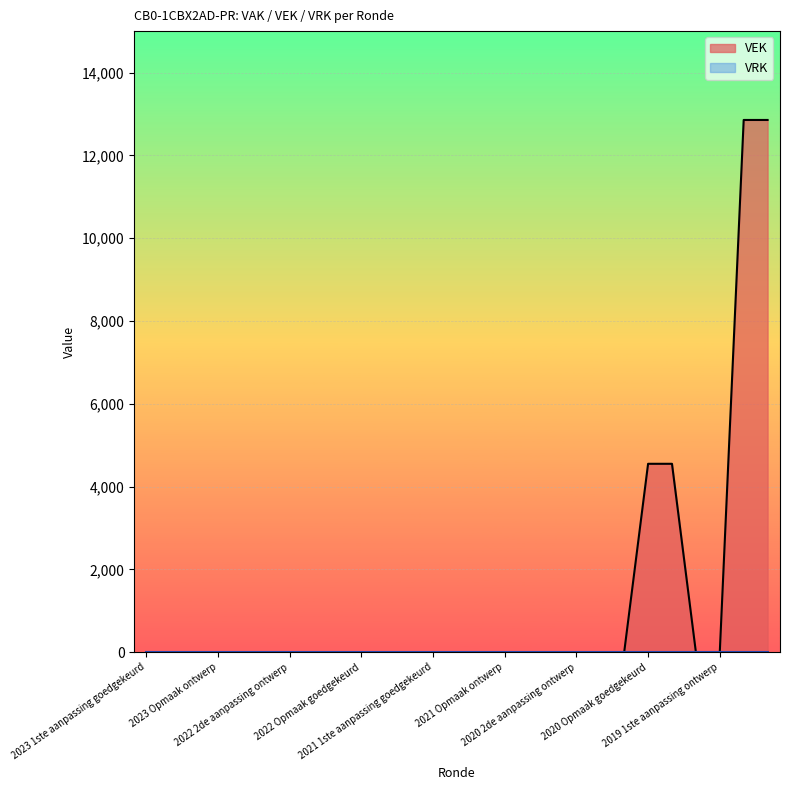

True or false: there are more than 0 points higher than both neighbors.

False